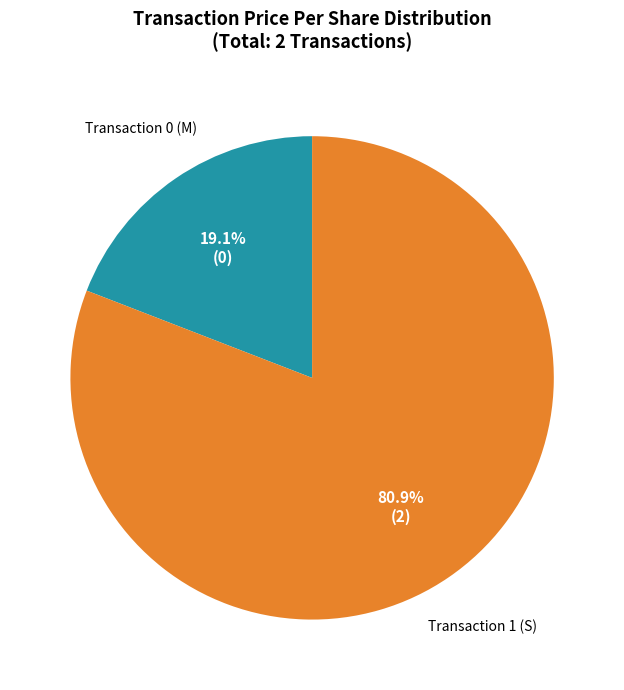

Which has a higher value, Transaction 0 (M) or Transaction 1 (S)?

Transaction 1 (S)